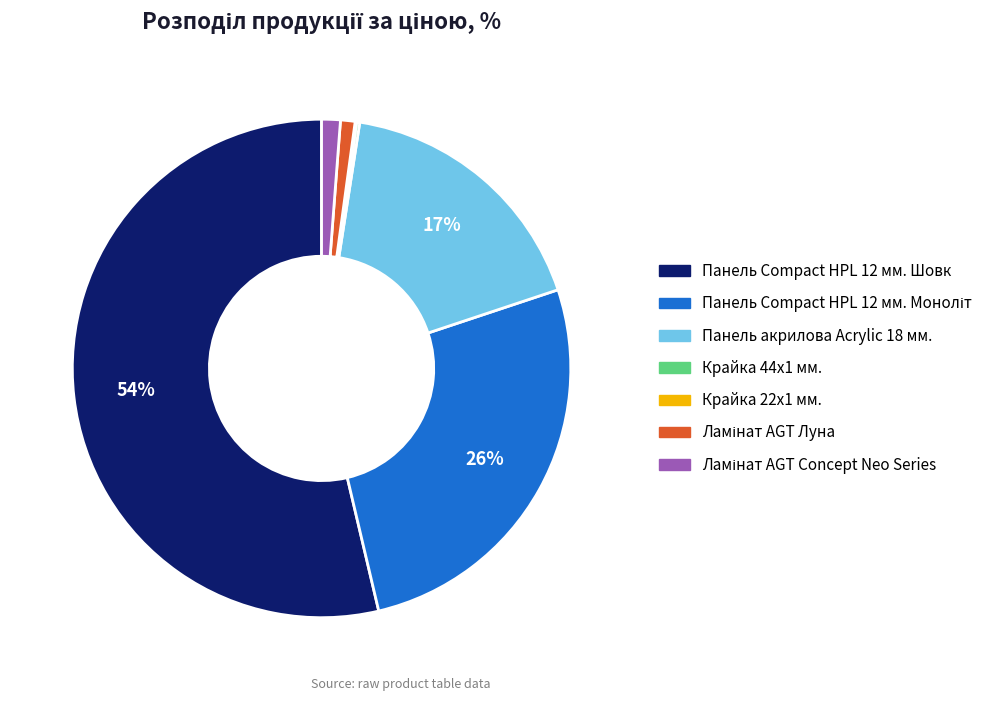

What percentage is the Панель акрилова Acrylic 18 мм. slice, to the nearest percent?

17%